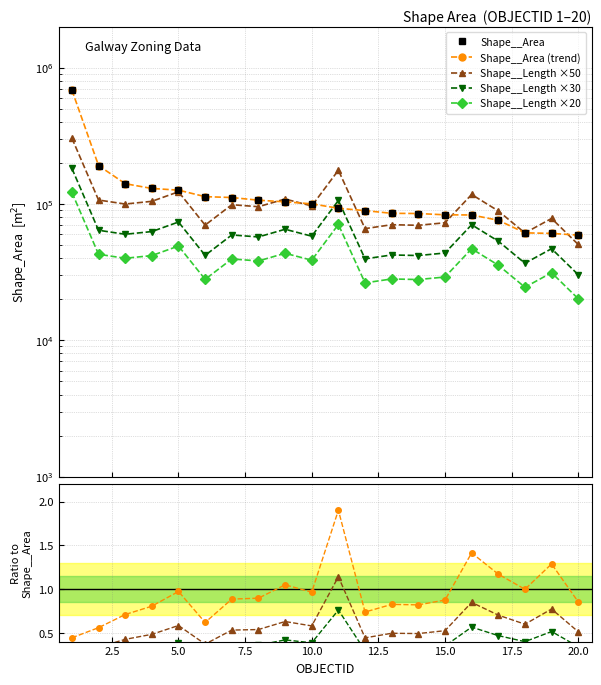

What is the average value of the Shape__Area series?

129206.6